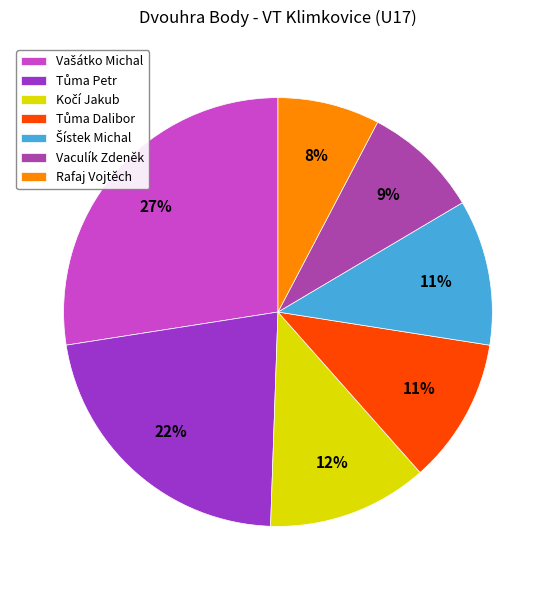

To the nearest percent, what is the average slice percentage?

14%